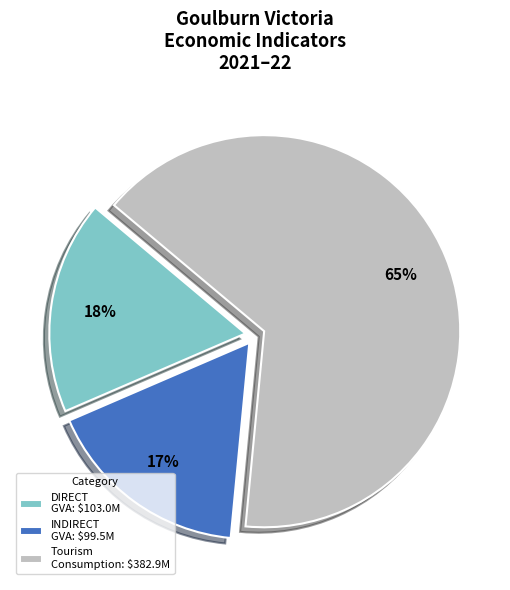

How many segments does this pie chart have?

3